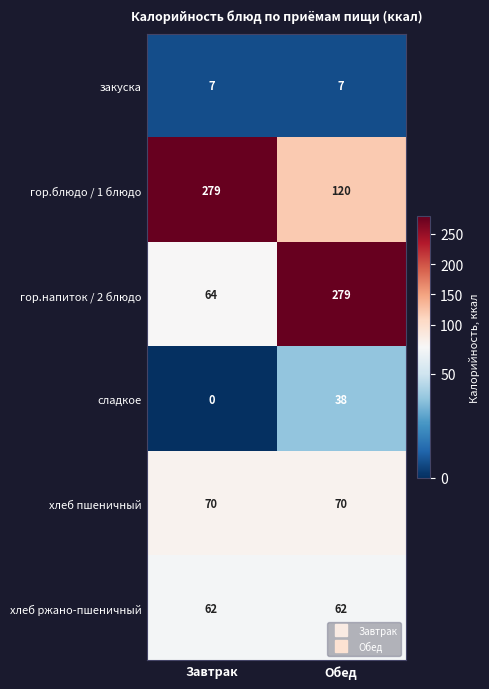

Reading left to right, transcribe all the data shown in this chart.

закуска: 7	7
гор.блюдо / 1 блюдо: 279	120
гор.напиток / 2 блюдо: 64	279
сладкое: 0	38
хлеб пшеничный: 70	70
хлеб ржано-пшеничный: 62	62